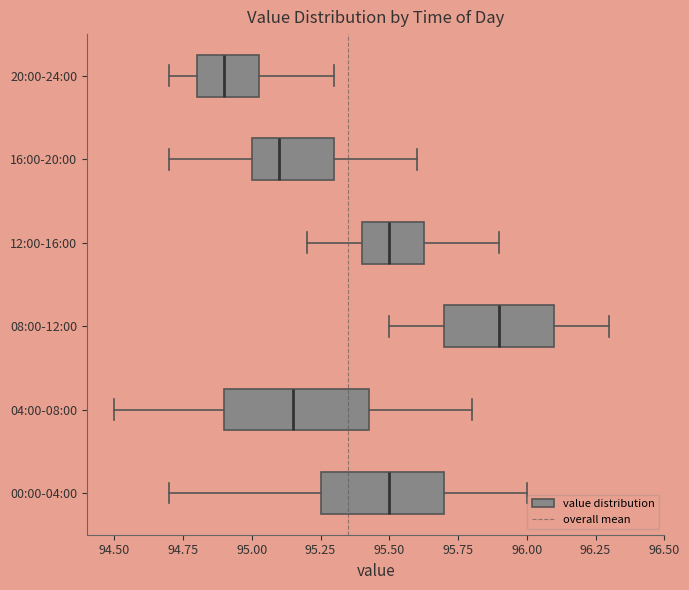

Which box is the widest, from its left edge to its right edge?

04:00-08:00